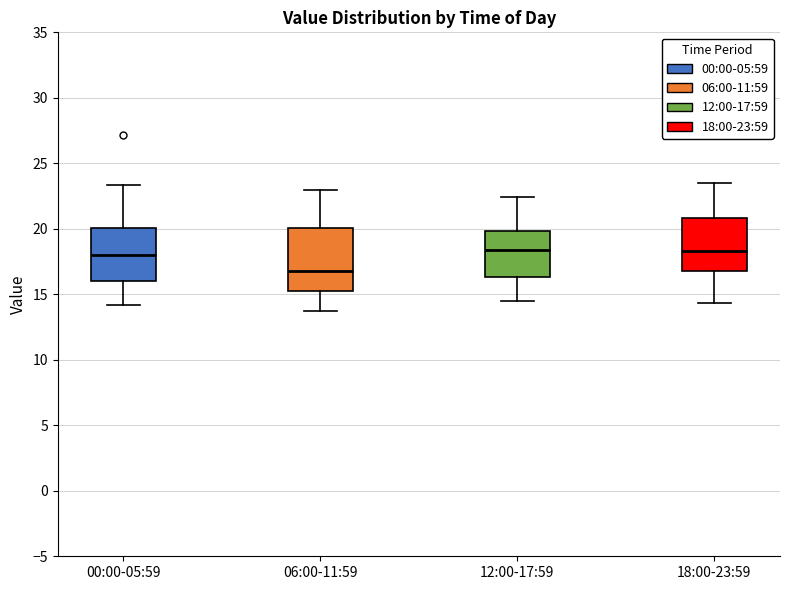

Reading left to right, transcribe this box plot: for each box, give where its median line is, the range the box spans, and where its two whiskers end, as read against the y-axis. The values are not printed on the chart, so give them approximately, as read against the axis.

00:00-05:59: median 18.0, box 16.0 to 20.0, whiskers 14.0 to 23.5
06:00-11:59: median 17.0, box 15.5 to 20.0, whiskers 13.5 to 23.0
12:00-17:59: median 18.5, box 16.5 to 20.0, whiskers 14.5 to 22.5
18:00-23:59: median 18.5, box 17.0 to 21.0, whiskers 14.5 to 23.5